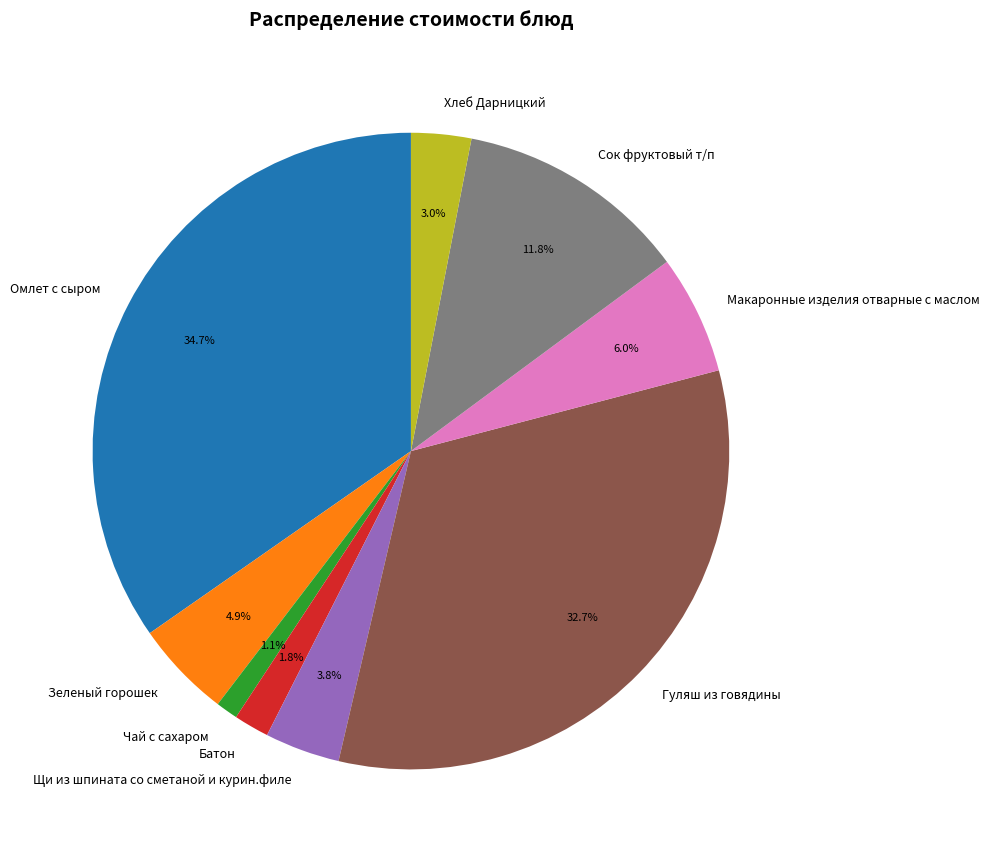

To the nearest percent, what is the difference between the Батон and Сок фруктовый т/п slice percentages?

10%